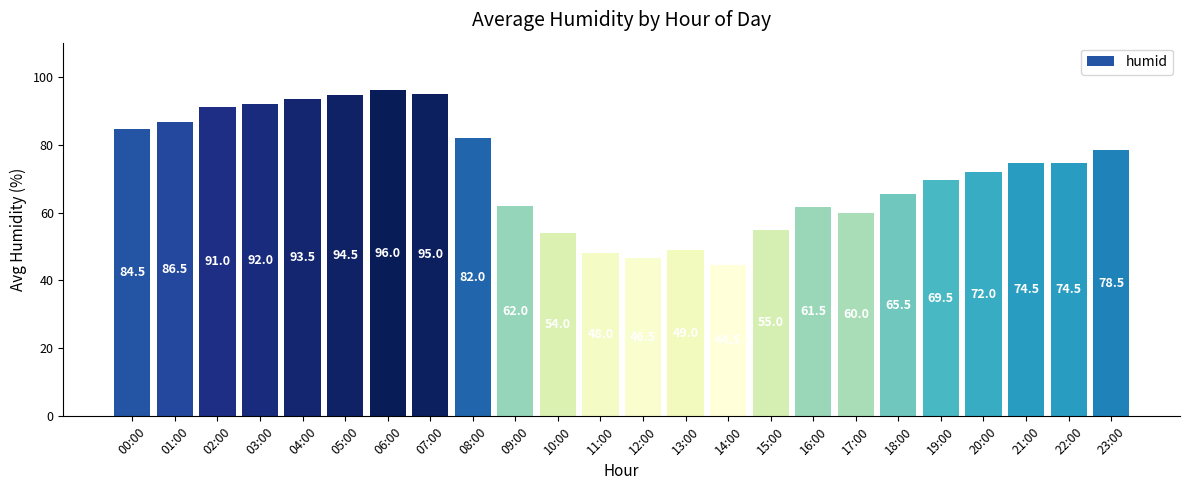

Is it true that the value at 13:00 is 86.5?

False